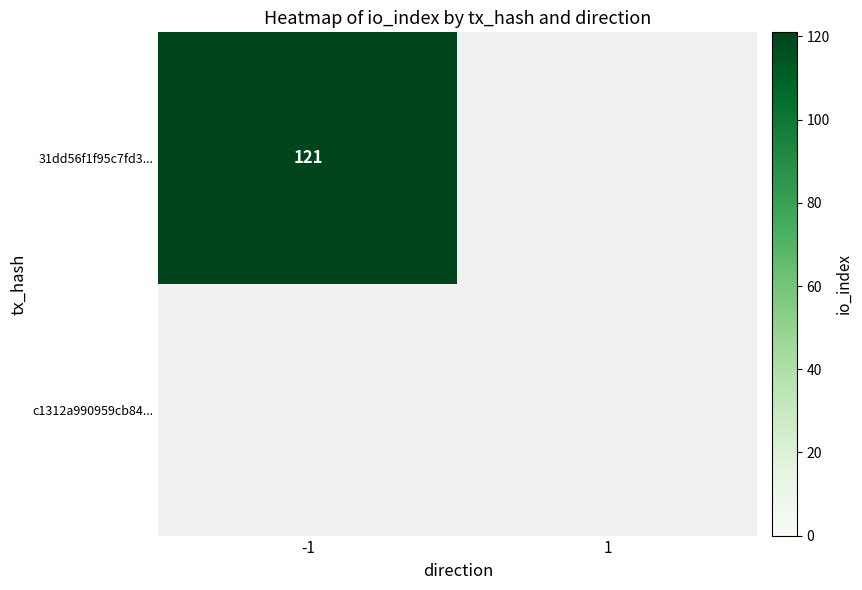

At how many categories does at least one series exceed 88?

1